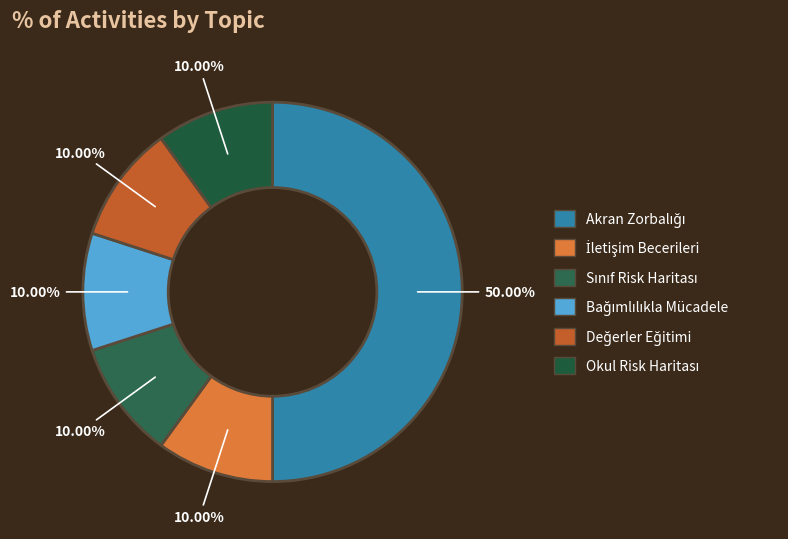

How many slices are in this pie chart?

6